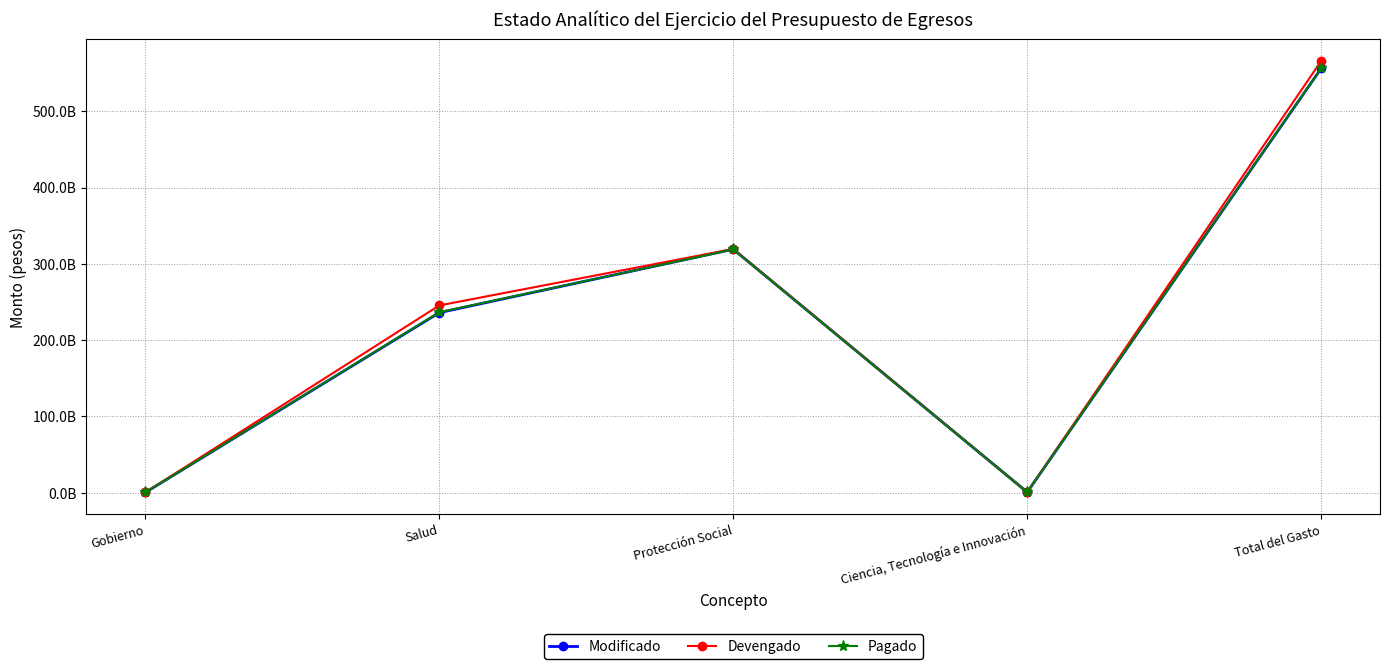

What are all the series names shown in the legend?

Modificado, Devengado, Pagado